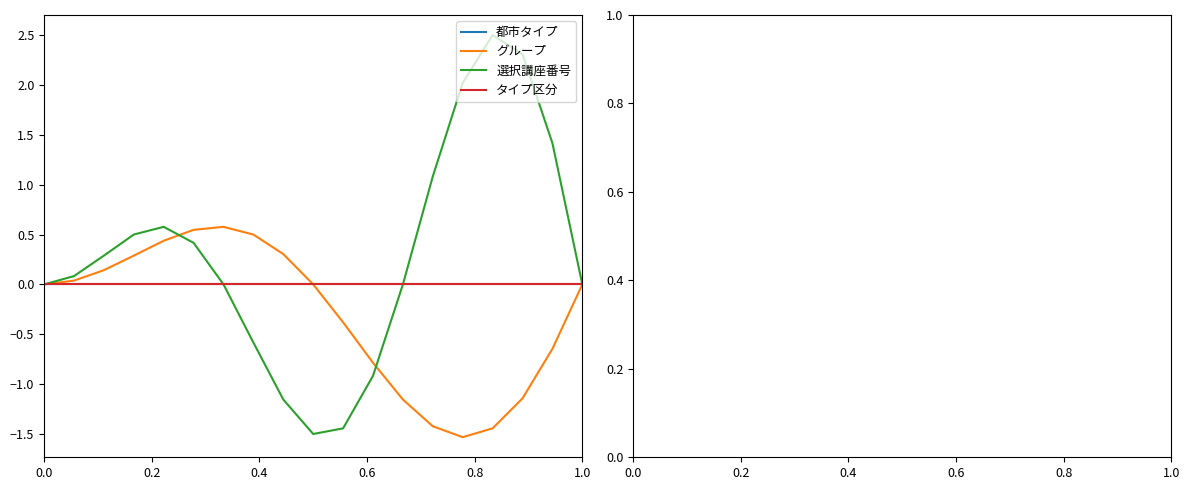

Which series ends up on top after the final intersection of 都市タイプ and 選択講座番号?

選択講座番号